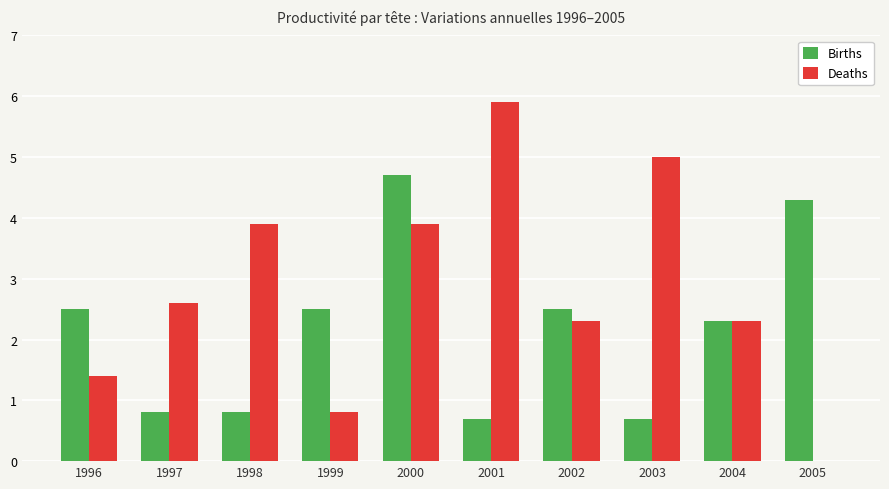

How many groups of bars are there?

10